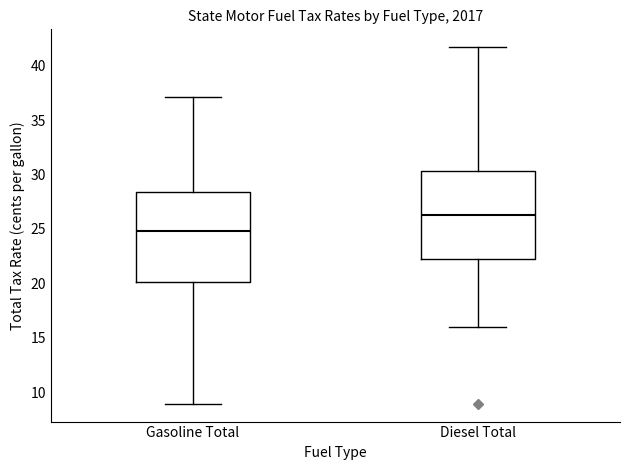

Where does the lower whisker of the box for Diesel Total end on the y-axis? The values are not printed on the chart, so give them approximately, as read against the axis.

16.0